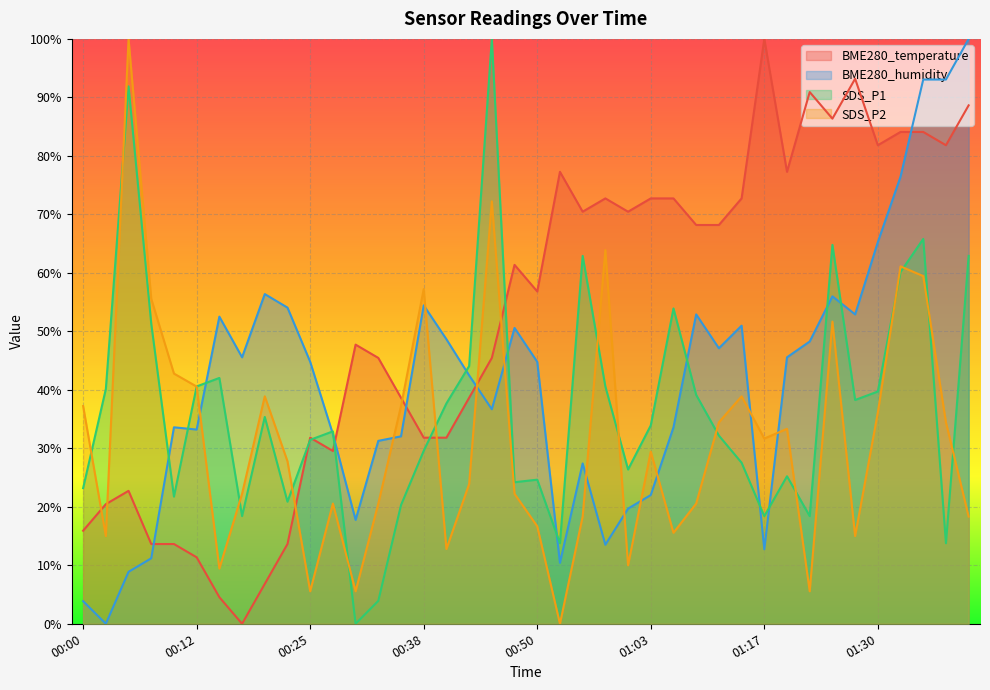

What is the label of the 11th point from the left?

00:25